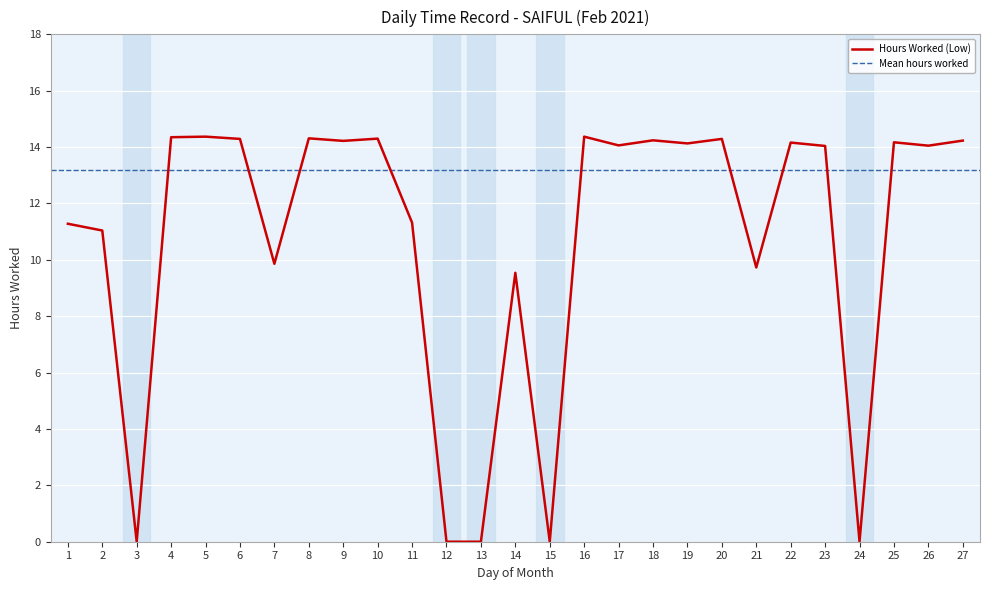

Is this an area chart (filled region under the line)?

No